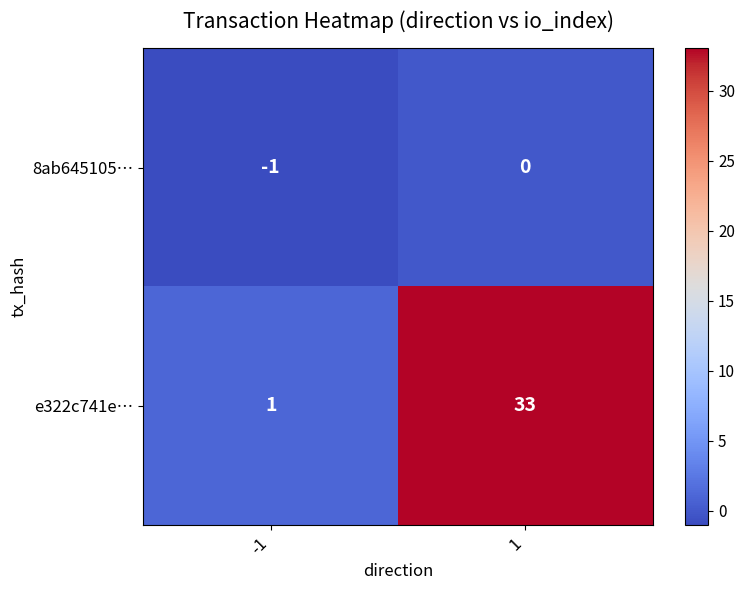

Reading left to right, extract all data points from this chart.

8ab645105…: -1=-1	1=0
e322c741e…: -1=1	1=33